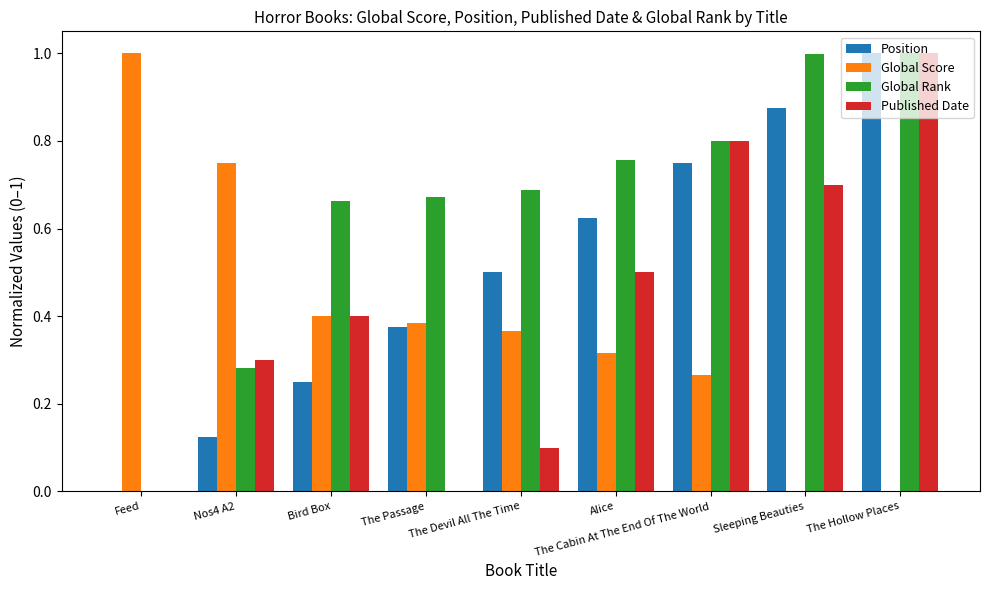

How many Global Score values are between 0 and 1?

9